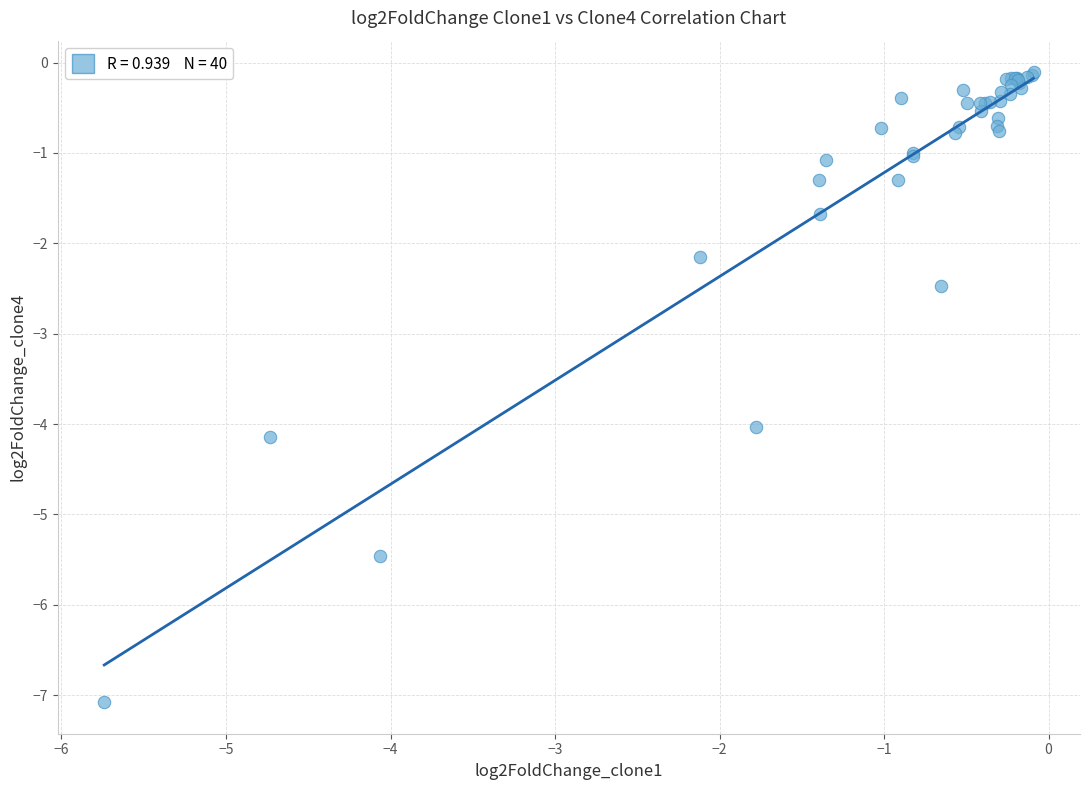

What Y value in the scatter plot is closest to -3?

-2.5